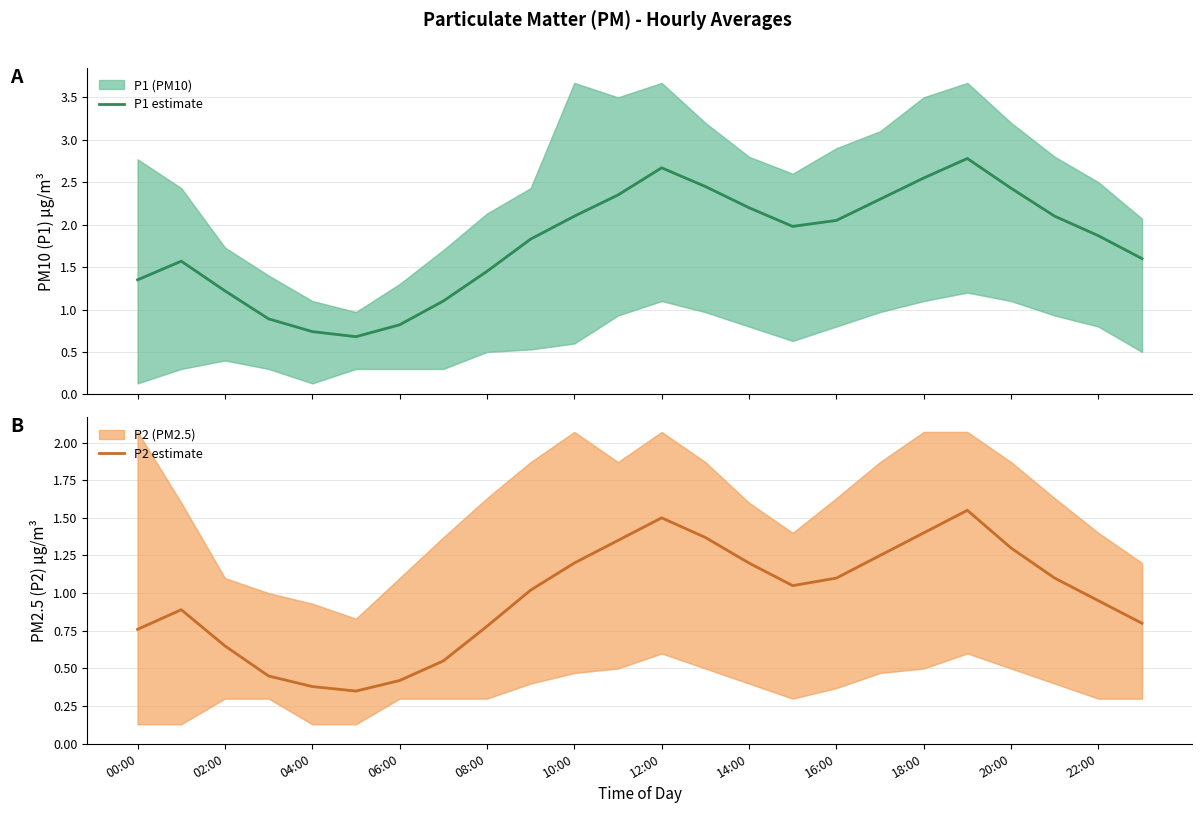

True or false: P1 (PM10) estimate has more than 0 points higher than both neighbors.

True